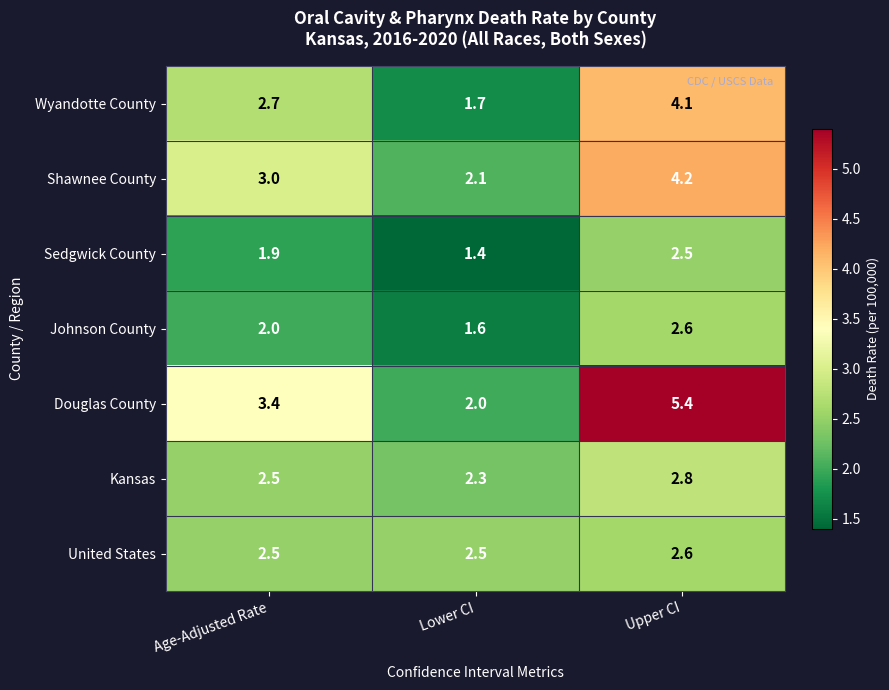

Reading left to right, what are all the values shown in this chart?

Wyandotte County: Age-Adjusted Rate=2.7	Lower CI=1.7	Upper CI=4.1
Shawnee County: Age-Adjusted Rate=3.0	Lower CI=2.1	Upper CI=4.2
Sedgwick County: Age-Adjusted Rate=1.9	Lower CI=1.4	Upper CI=2.5
Johnson County: Age-Adjusted Rate=2.0	Lower CI=1.6	Upper CI=2.6
Douglas County: Age-Adjusted Rate=3.4	Lower CI=2.0	Upper CI=5.4
Kansas: Age-Adjusted Rate=2.5	Lower CI=2.3	Upper CI=2.8
United States: Age-Adjusted Rate=2.5	Lower CI=2.5	Upper CI=2.6